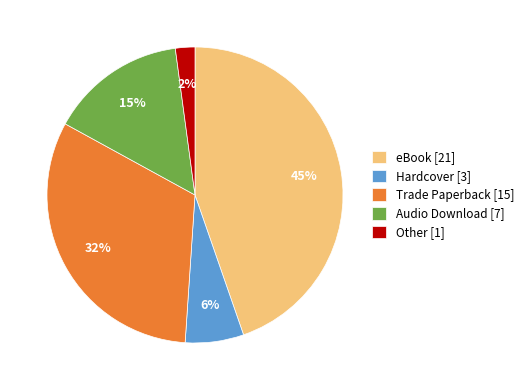

What is the ratio of the value at eBook [21] to the value at Trade Paperback [15]?

1.4